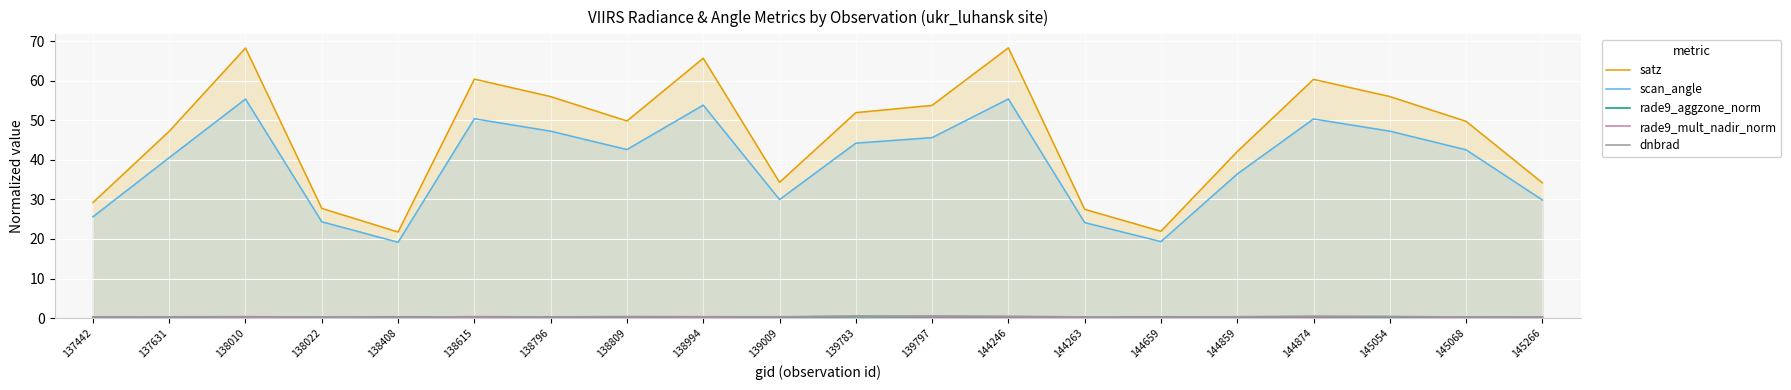

What is the value of the dnbrad point at the 4th from the left?

0.3